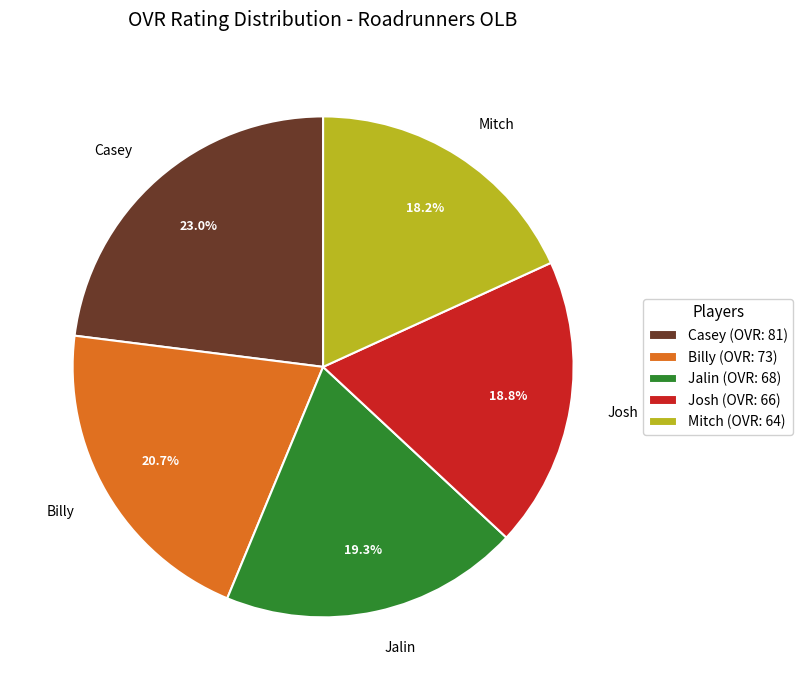

To the nearest percent, what percentage of the pie is Billy?

21%